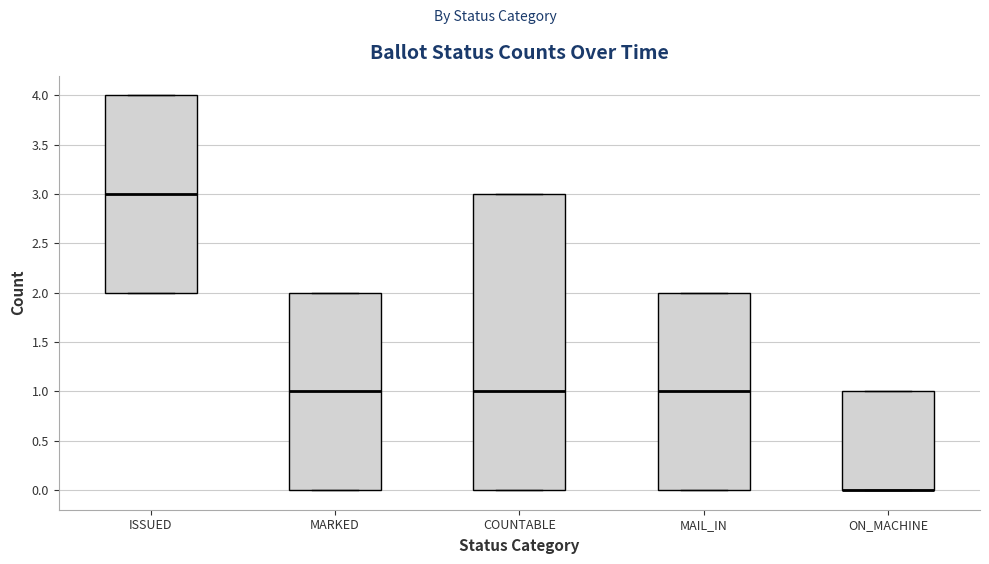

Reading left to right, transcribe this box plot: for each box, give where its median line is, the range the box spans, and where its two whiskers end, as read against the y-axis. The values are not printed on the chart, so give them approximately, as read against the axis.

ISSUED: median 3, box 2 to 4, whiskers 2 to 4
MARKED: median 1, box 0 to 2, whiskers 0 to 2
COUNTABLE: median 1, box 0 to 3, whiskers 0 to 3
MAIL_IN: median 1, box 0 to 2, whiskers 0 to 2
ON_MACHINE: median 0 (drawn on the box's lower edge), box 0 to 1, whiskers 0 to 1